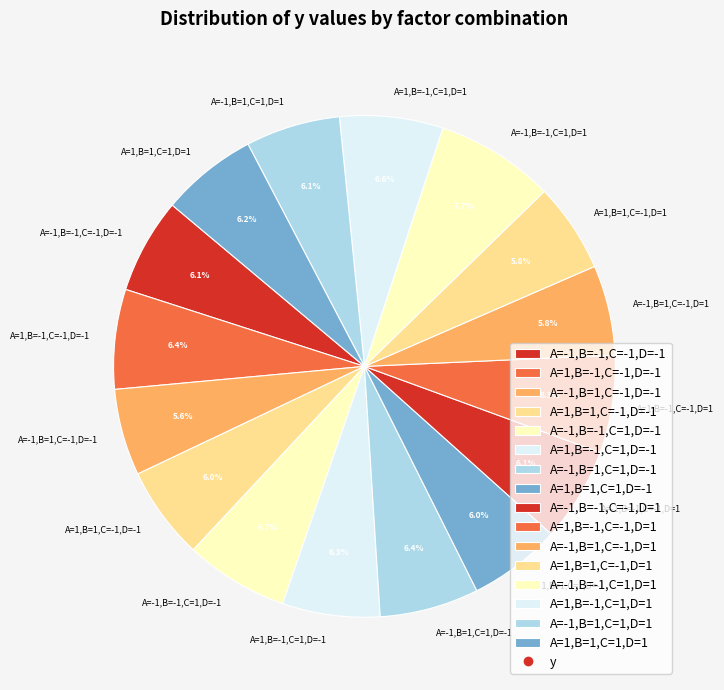

Is there any slice that represents more than half of the pie?

No